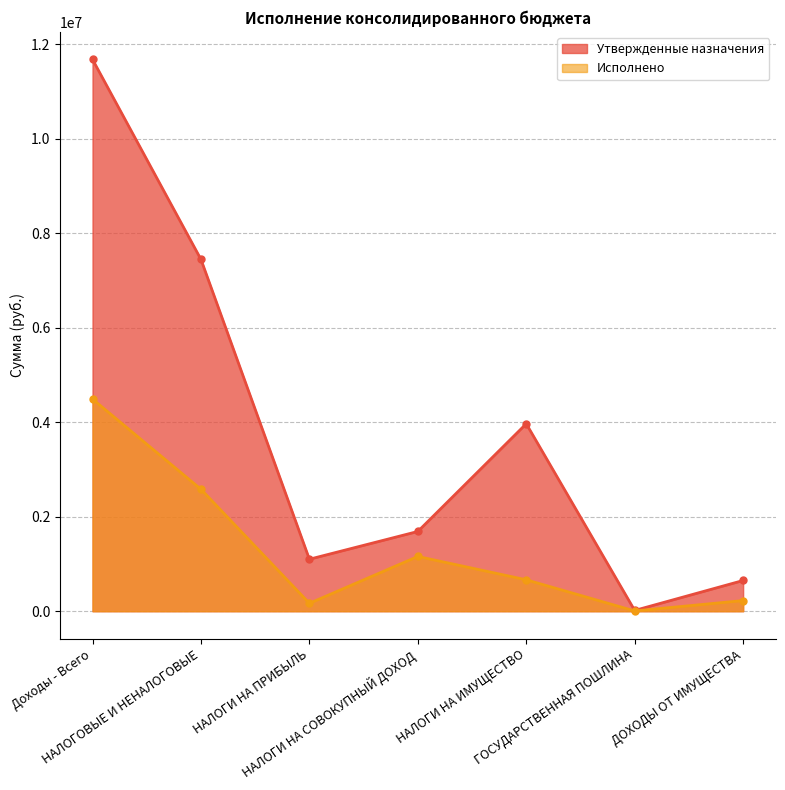

What is the label of the 6th point from the right?

НАЛОГОВЫЕ И НЕНАЛОГОВЫЕ